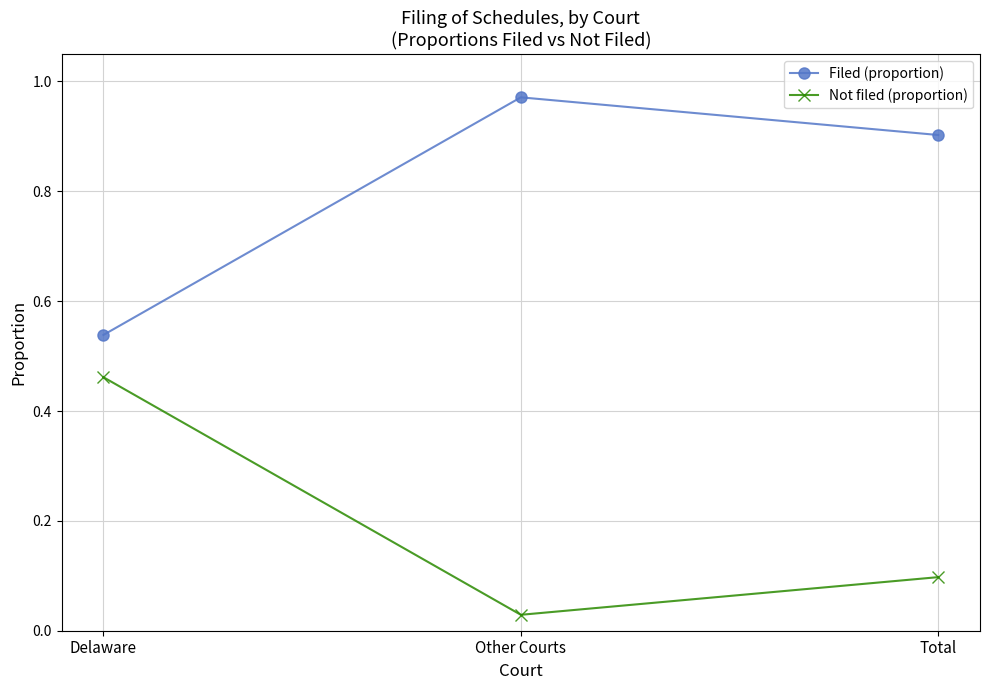

Rank the series by their maximum value, from highest to lowest.

Filed (proportion), Not filed (proportion)